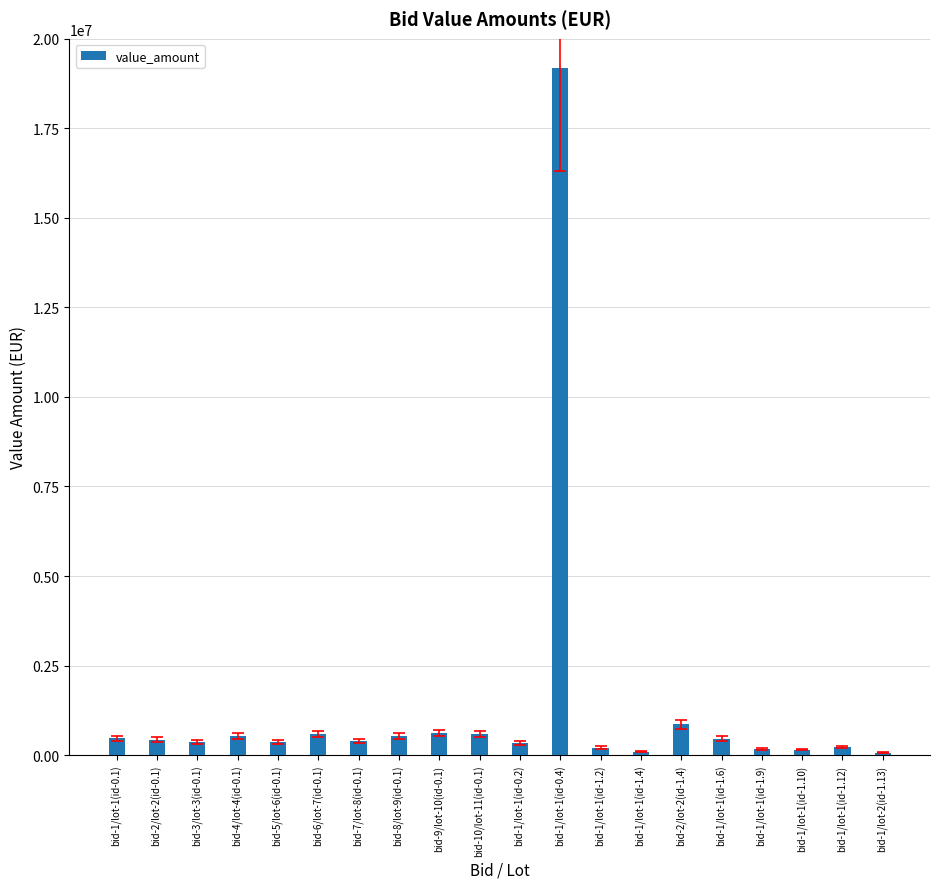

Which category has the highest value across all series?

bid-1/lot-1(id-0.4)